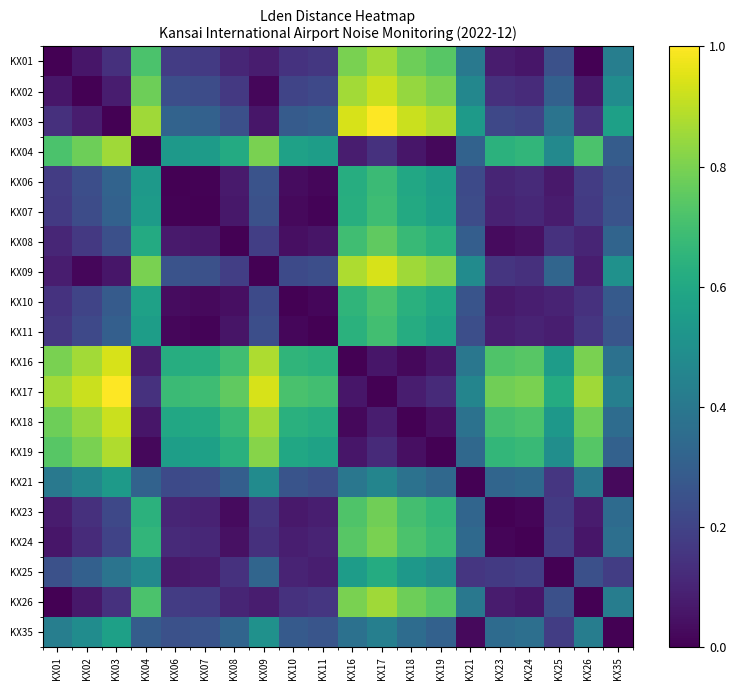

Which label corresponds to the largest value in the chart?

KX17